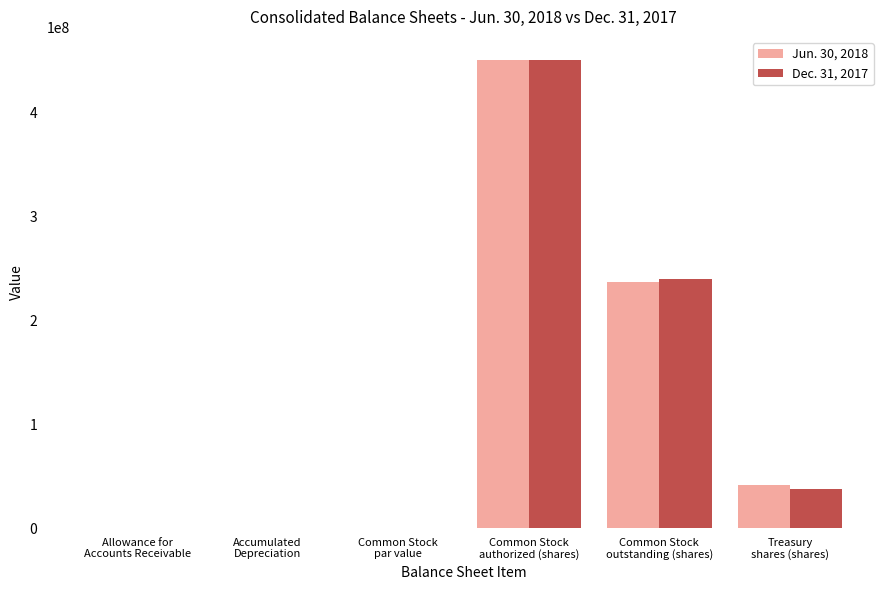

What is the sum of the Jun. 30, 2018 values at Common Stock
par value and Common Stock
outstanding (shares)?

237000000